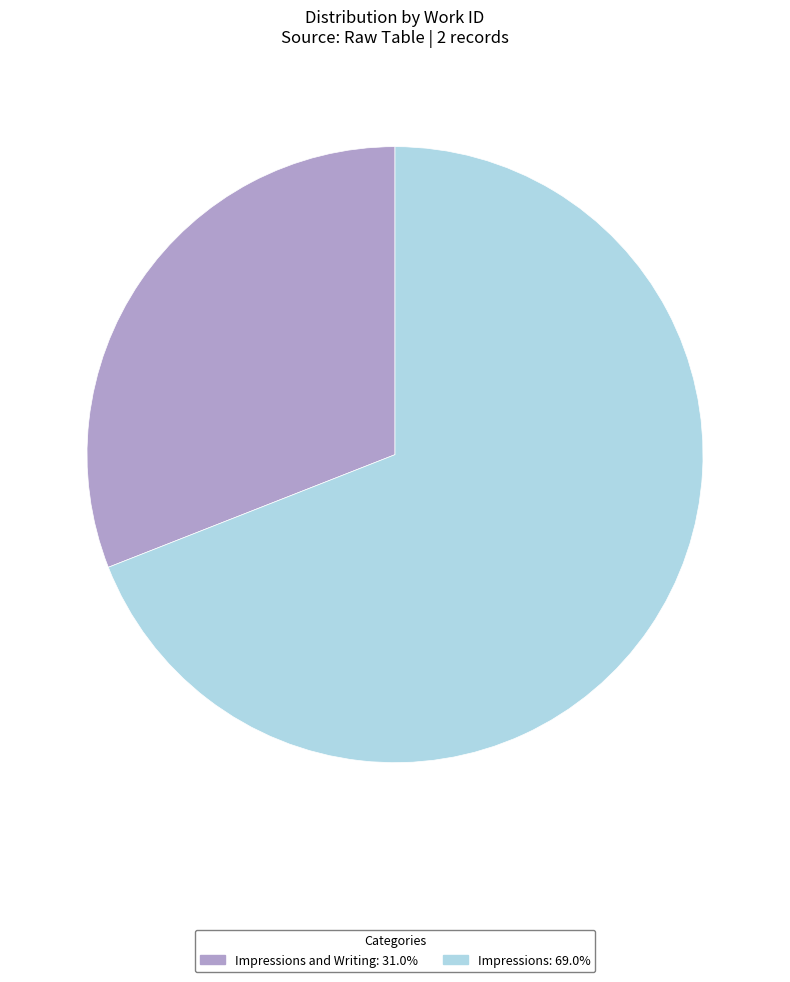

Is there a majority slice in this chart?

Yes